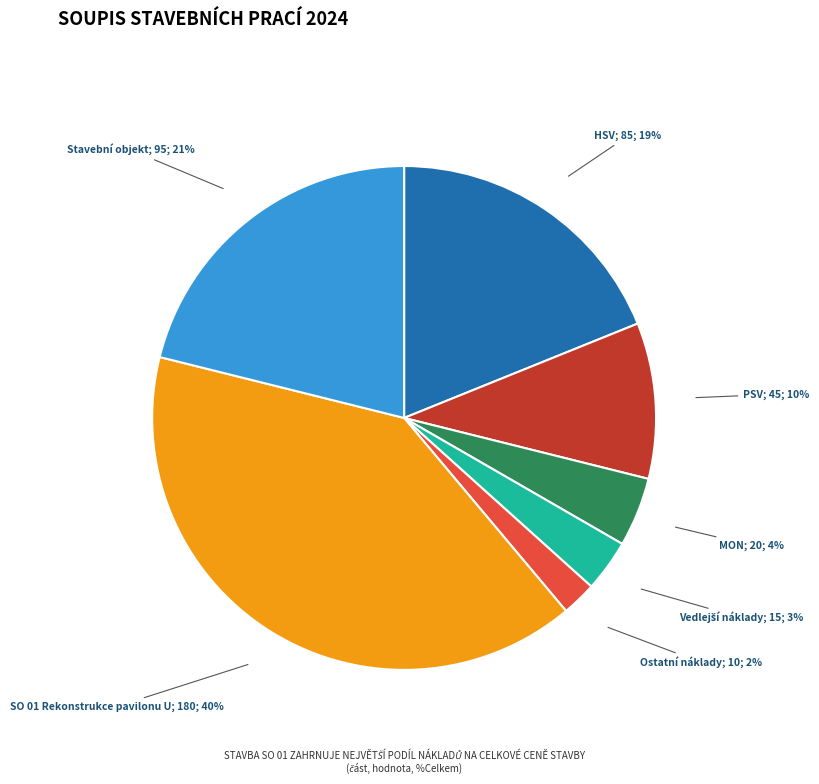

The Ostatní náklady slice represents 2% of the pie. True or false?

True